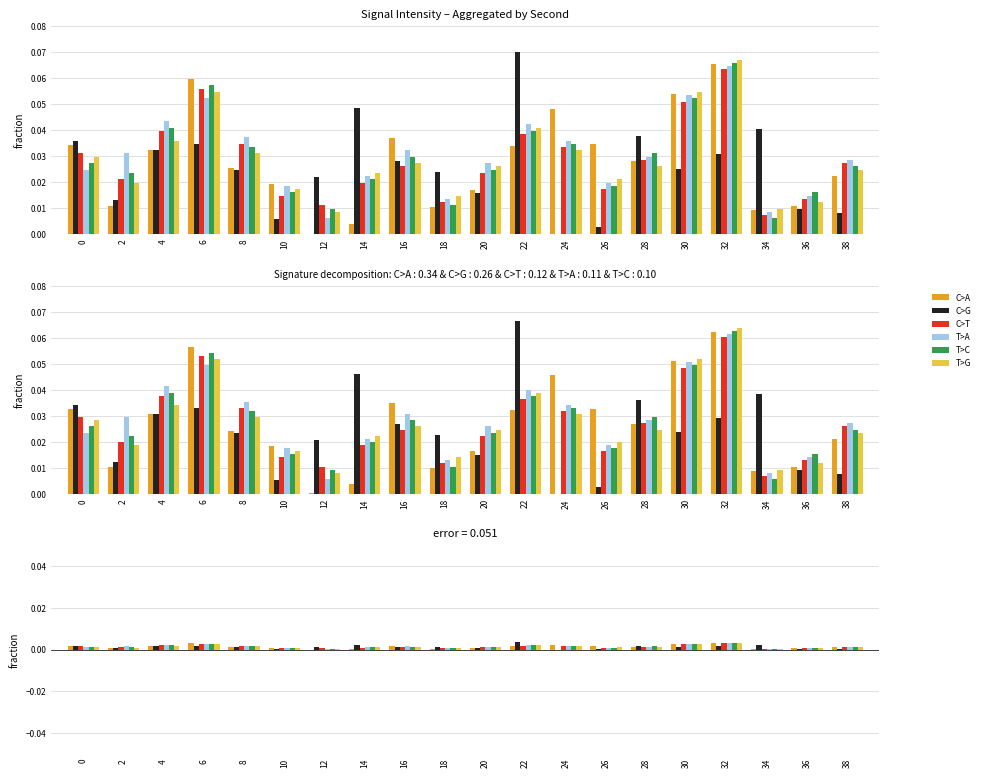

Which series has the largest range (max minus min)?

C>G